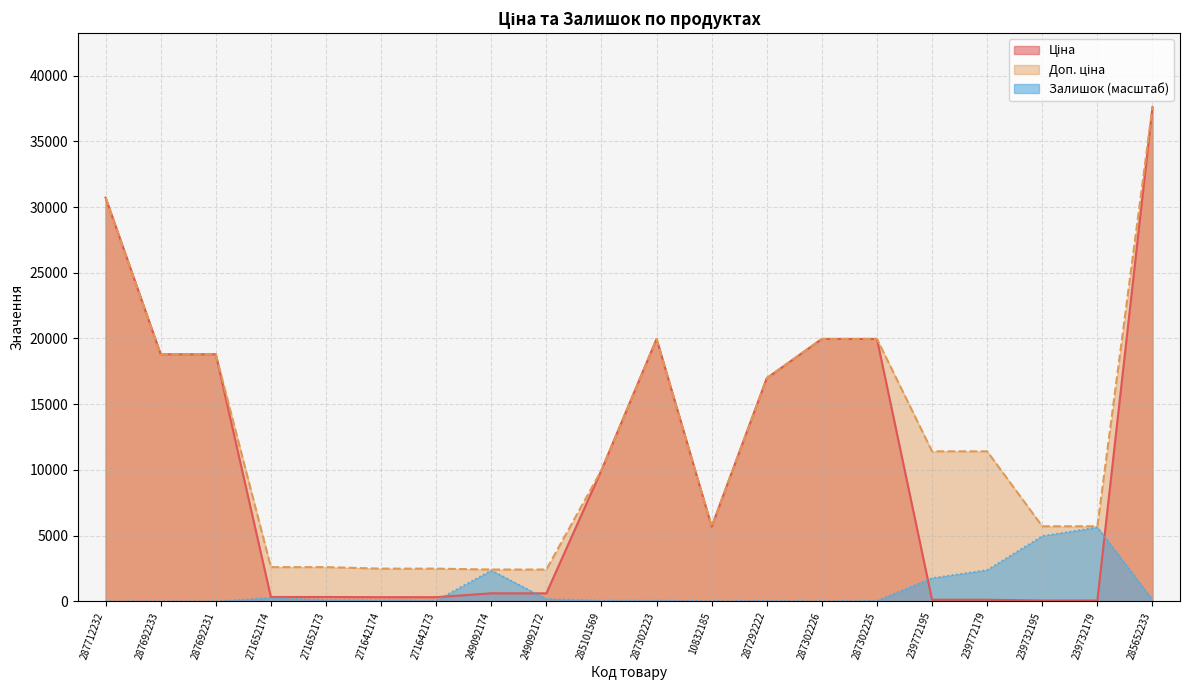

What is the spread (max minus min) of values at 287302225?

19923.1